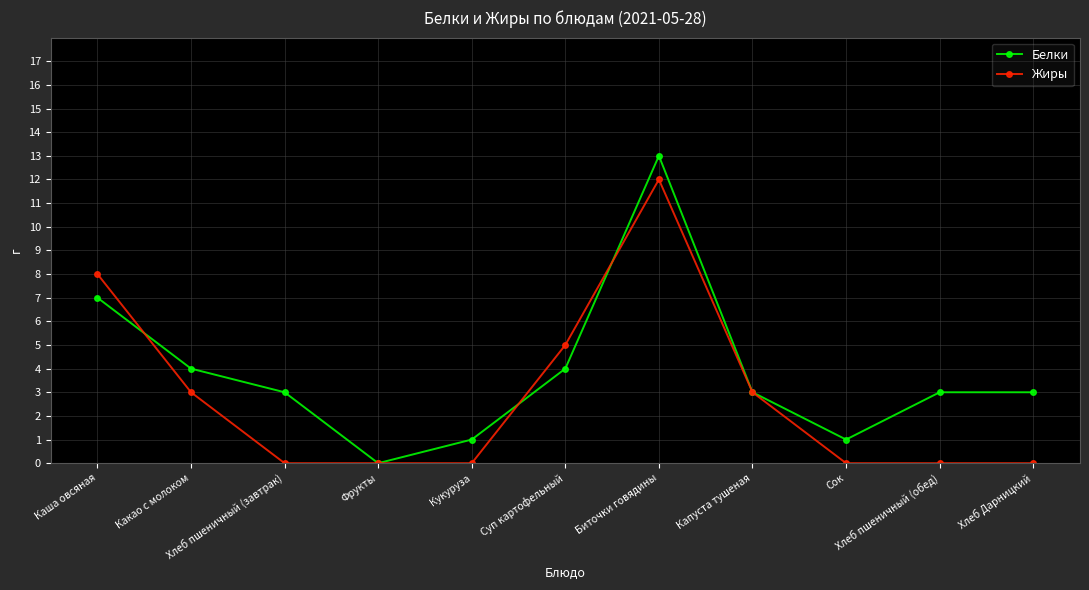

Which series has the largest range (max minus min)?

Белки